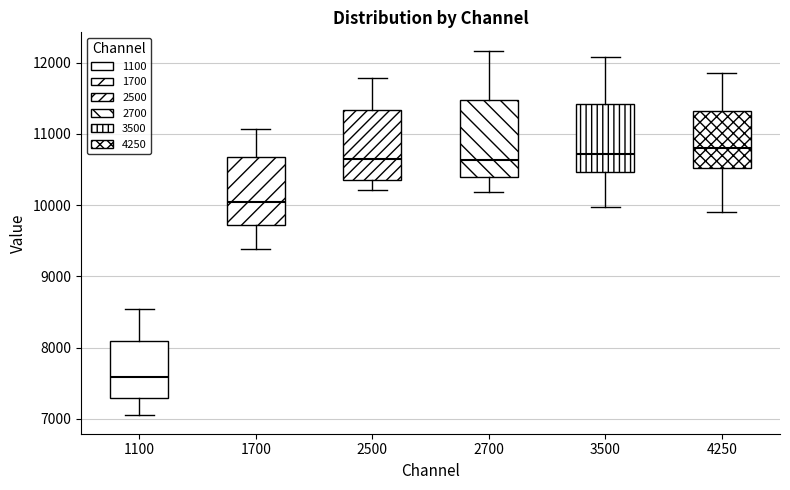

Which box's median line is the lowest?

1100